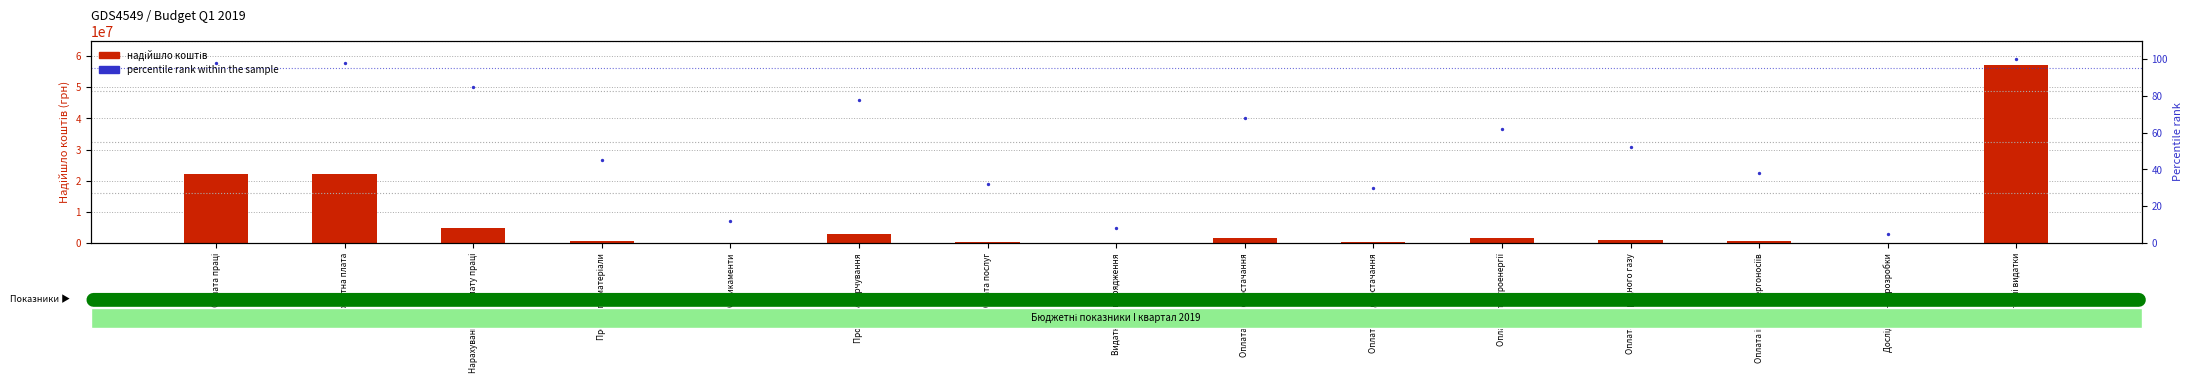

Which series contains the highest Y value?

надійшло коштів